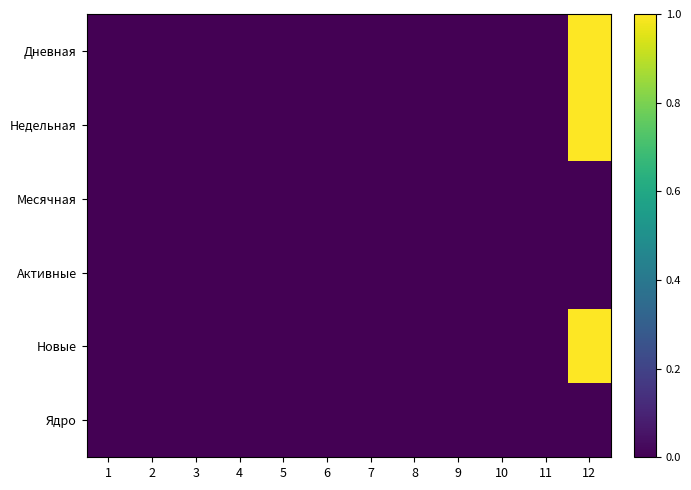

Which series has the widest spread of values?

Дневная